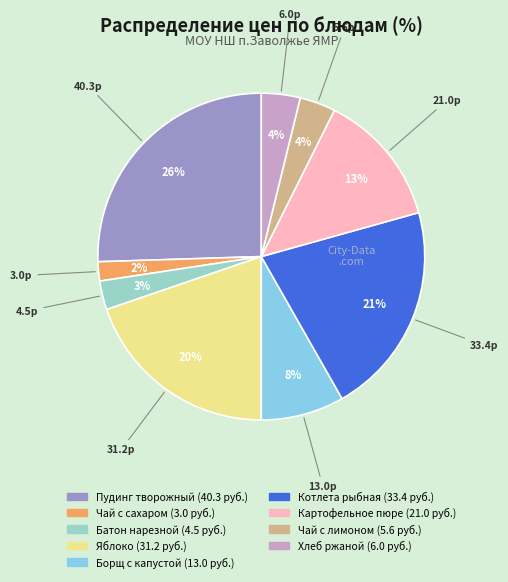

Count the number of slices in the pie.

9